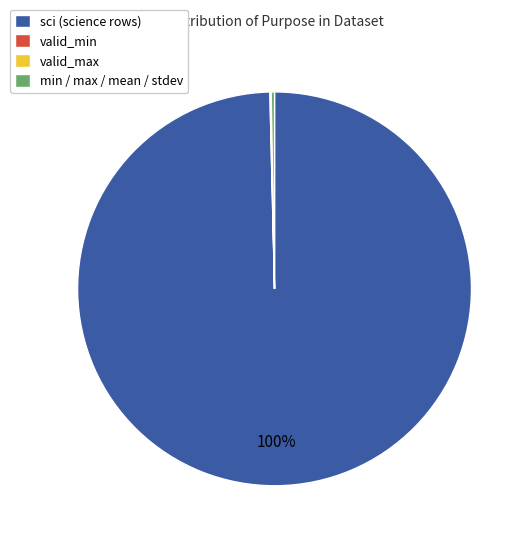

What percentage is the sci (science rows) slice, to the nearest percent?

100%